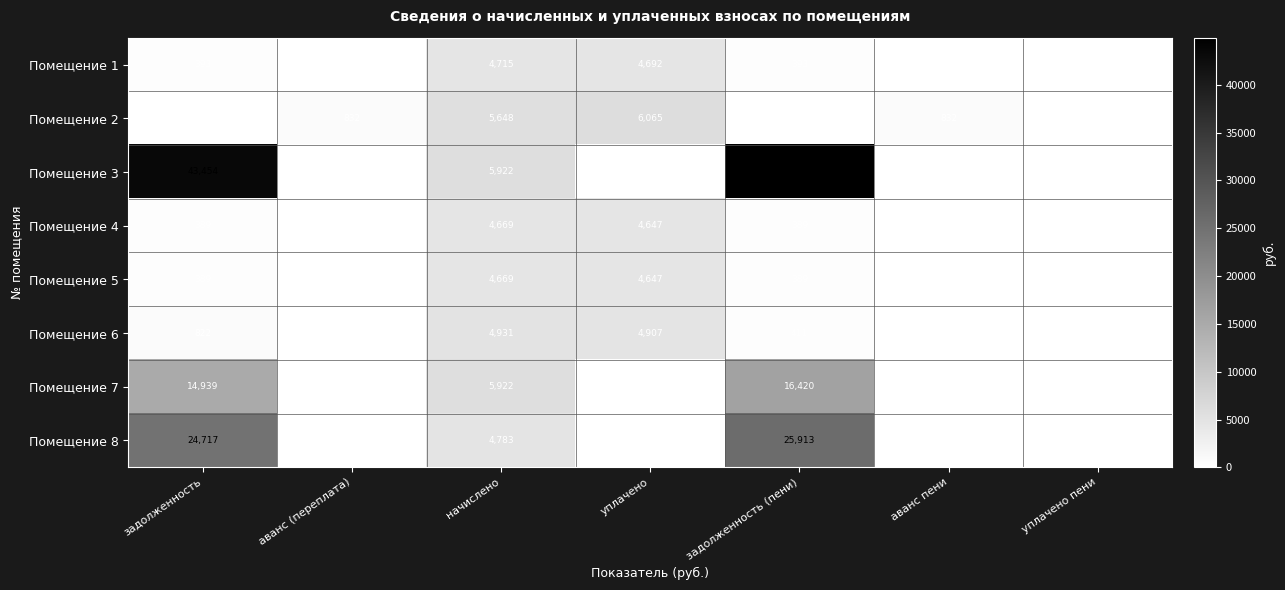

What is the average value of the Помещение 2 series?

1911